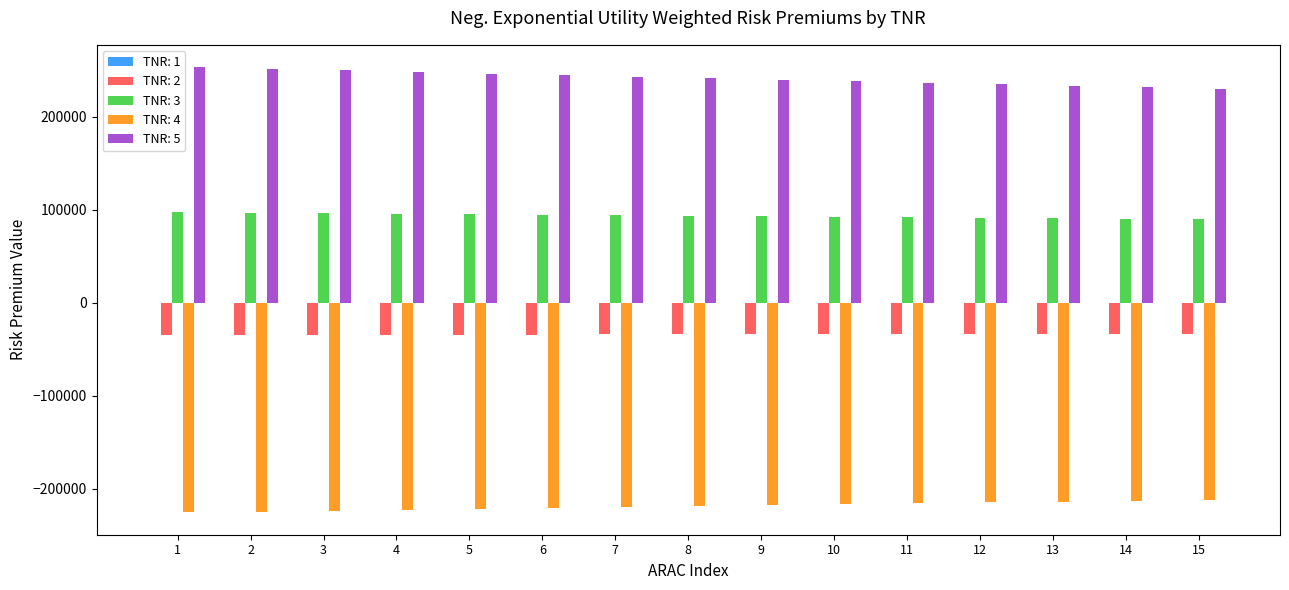

List the series in order of their peak value, highest first.

TNR: 5, TNR: 3, TNR: 2, TNR: 4